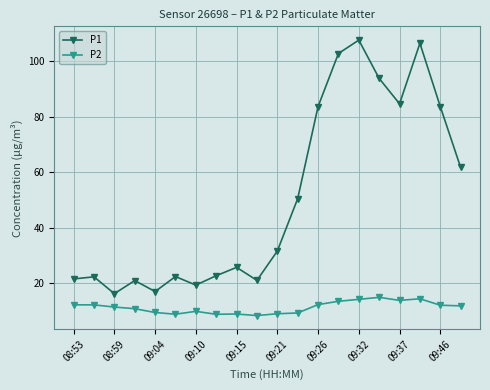

What is the difference between the maximum and minimum values in the P2 series?

6.6